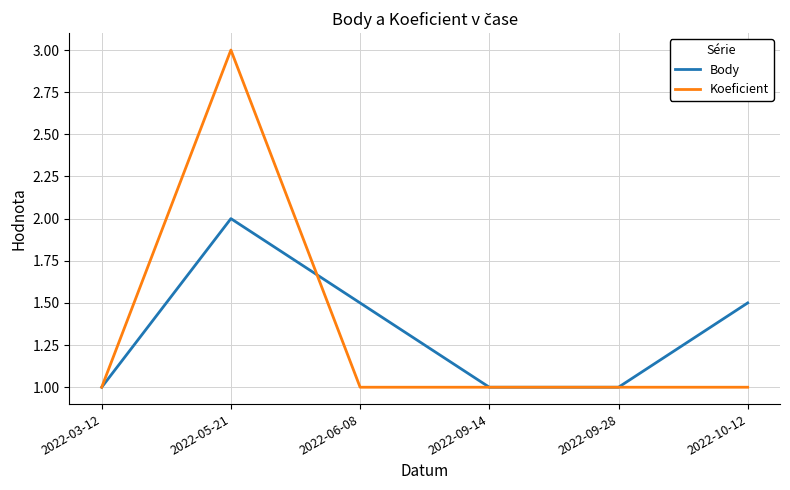

What is the difference between the maximum and minimum values in the Body series?

1.0